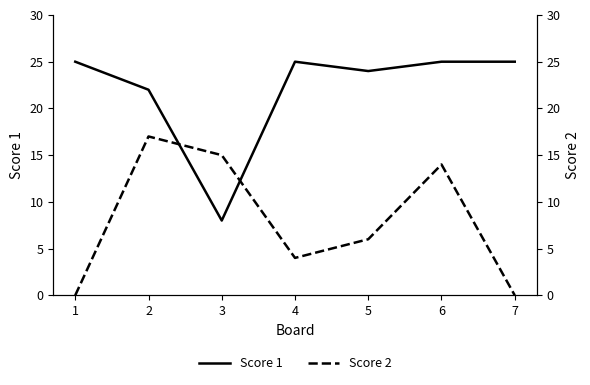

Is the value of Score 1 at 3 greater than the value of Score 2 at 2?

No